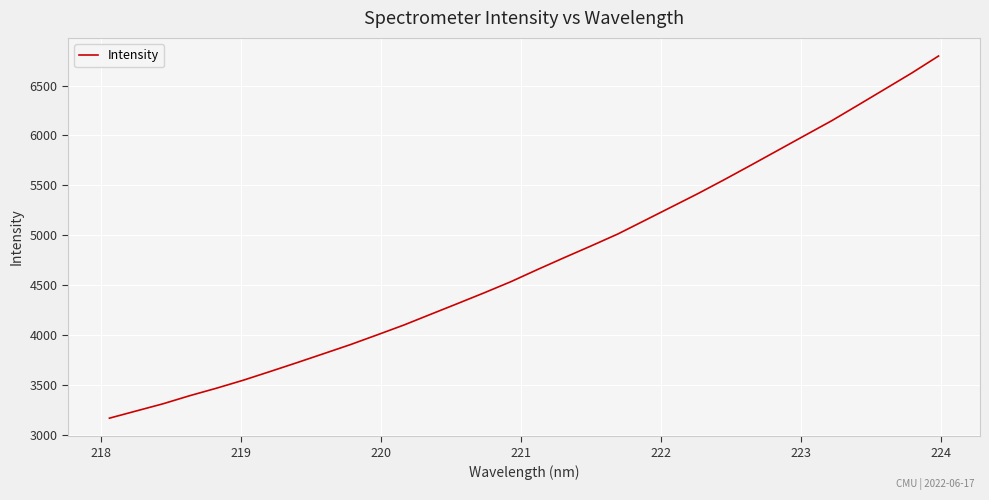

What is the smallest value displayed?

3168.3